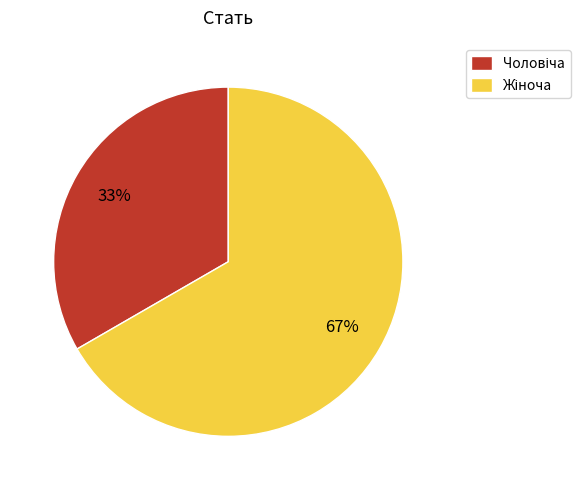

To the nearest percent, what is the average slice percentage?

50%